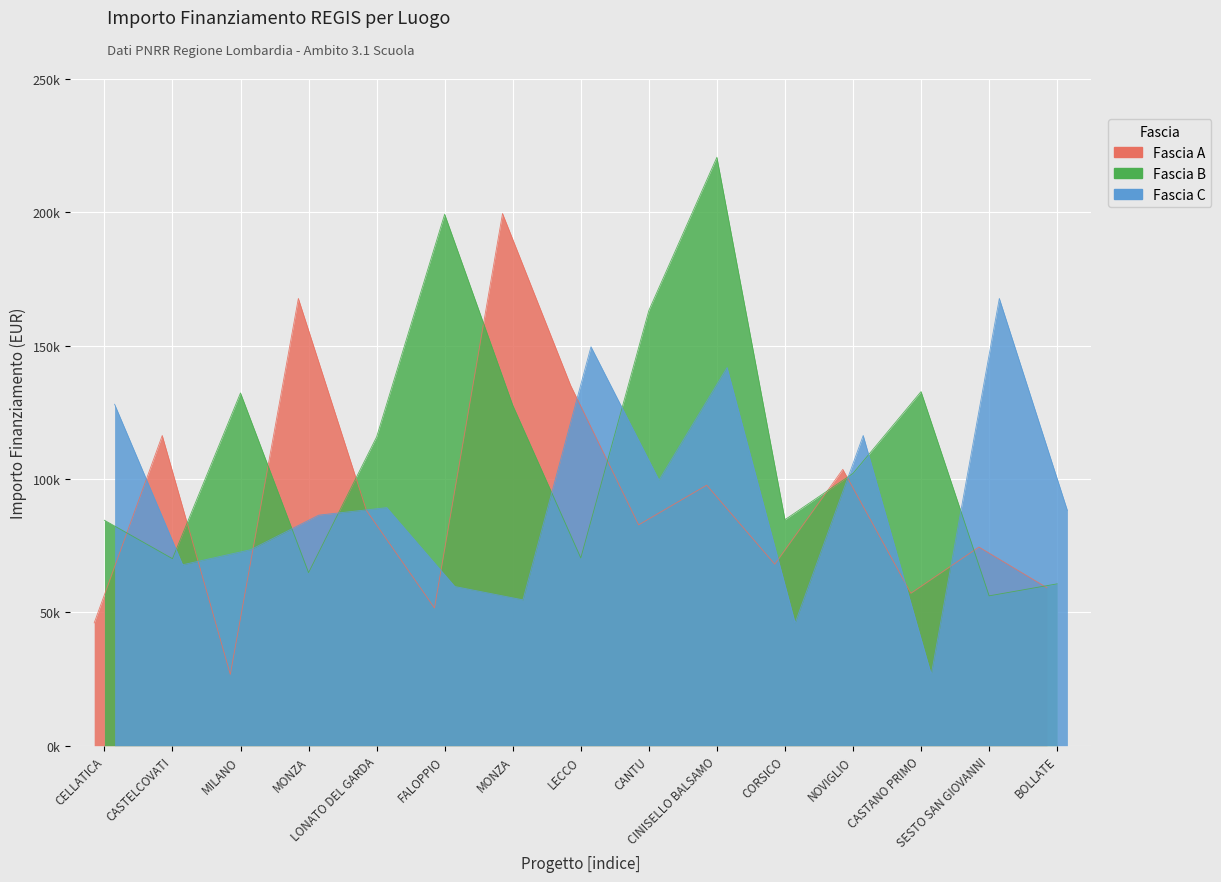

What is the difference between the second highest and minimum values in the Fascia A series?

140994.8